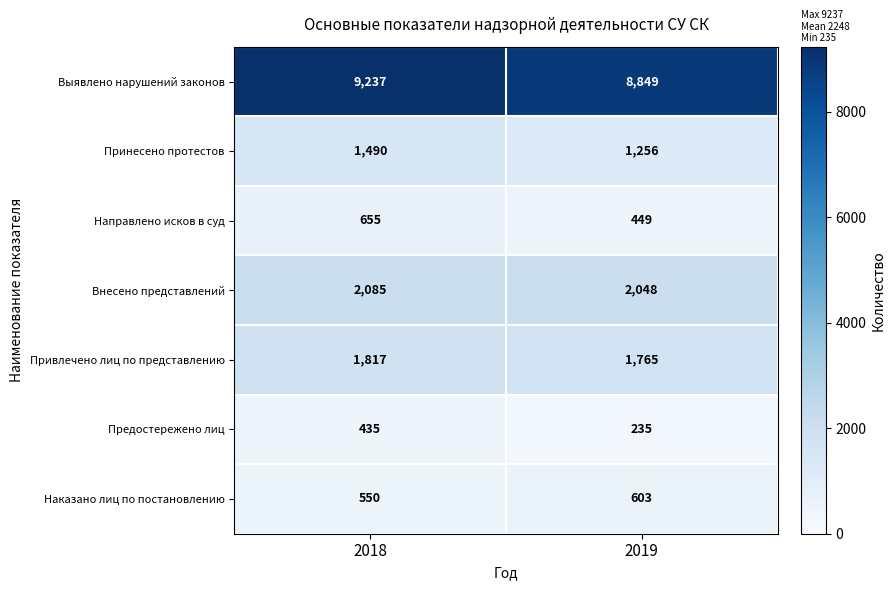

At how many categories does at least one series exceed 5742?

2